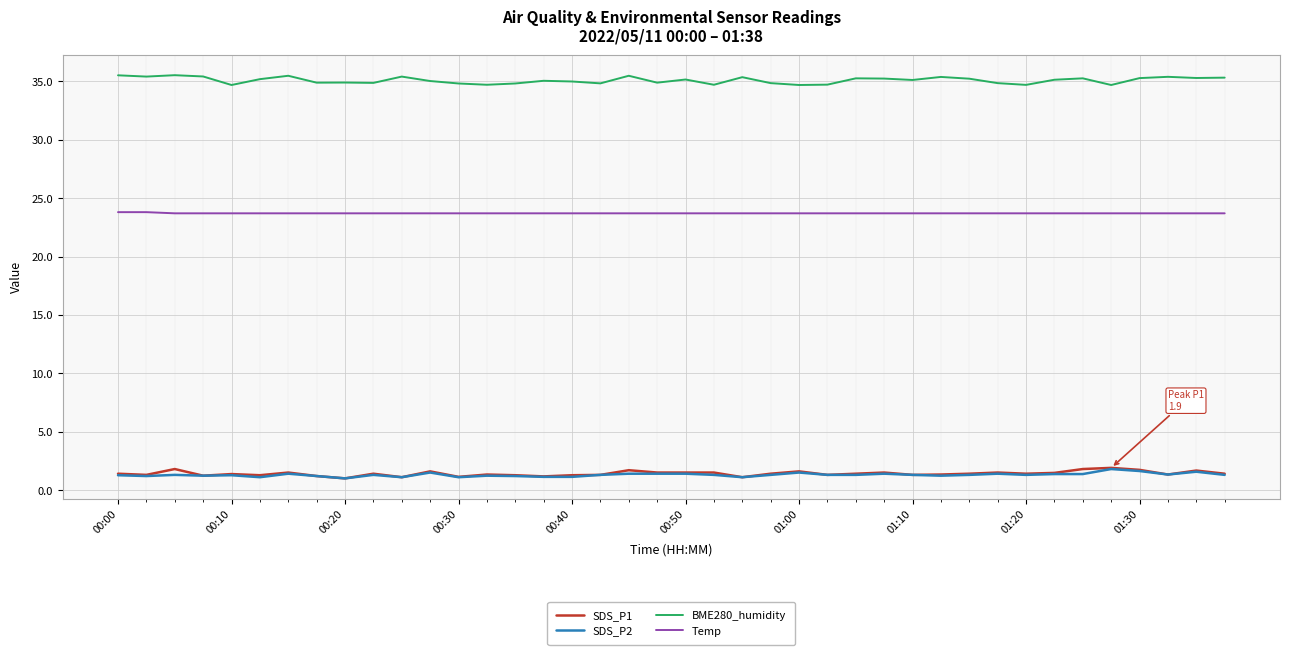

How many categories are shown in the chart?

40